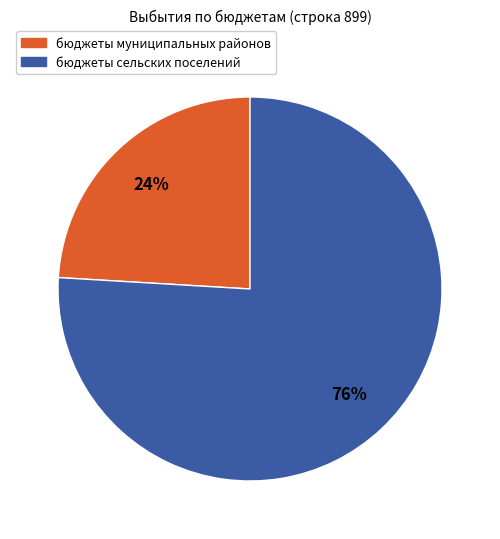

To the nearest percent, what percentage of the pie is бюджеты сельских поселений?

76%